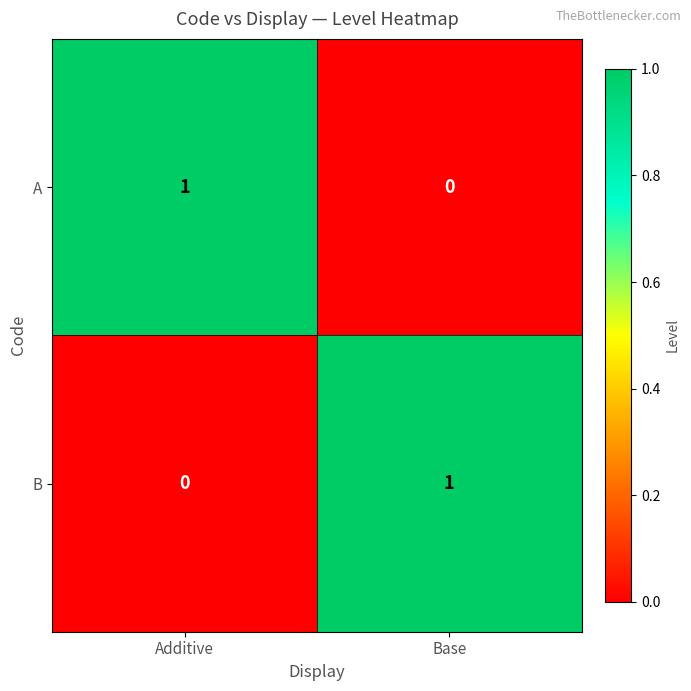

Rank the series at Additive from highest to lowest value.

A, B